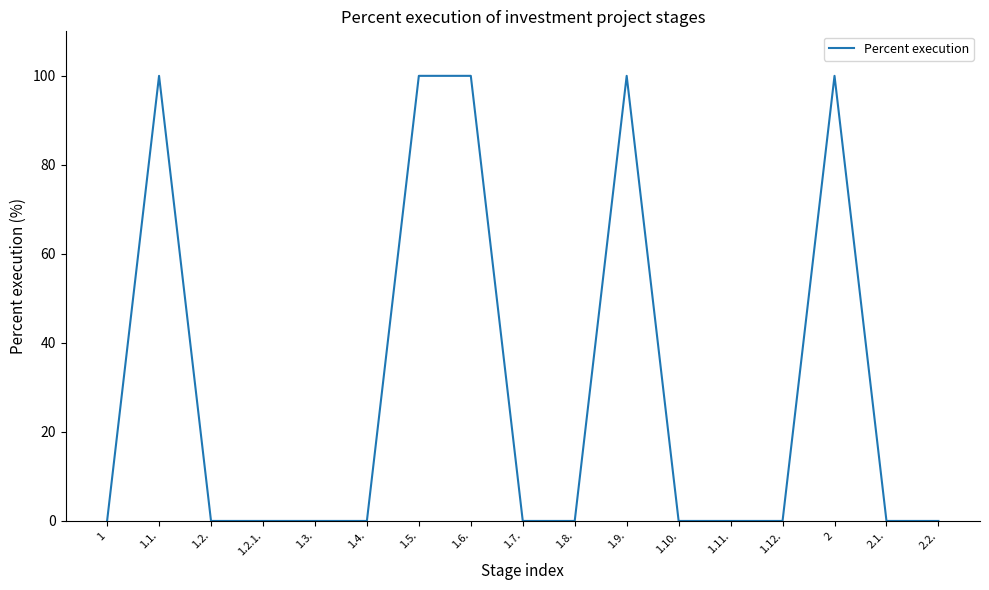

The value at 2 is 138. True or false?

False